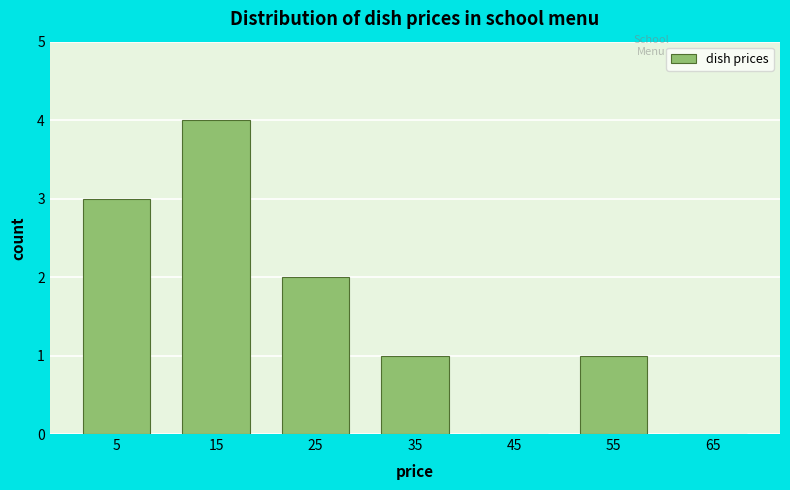

What is the height of the bar covering 10 to 20 on the x-axis? The values are not printed on the chart, so give them approximately, as read against the axis.

4